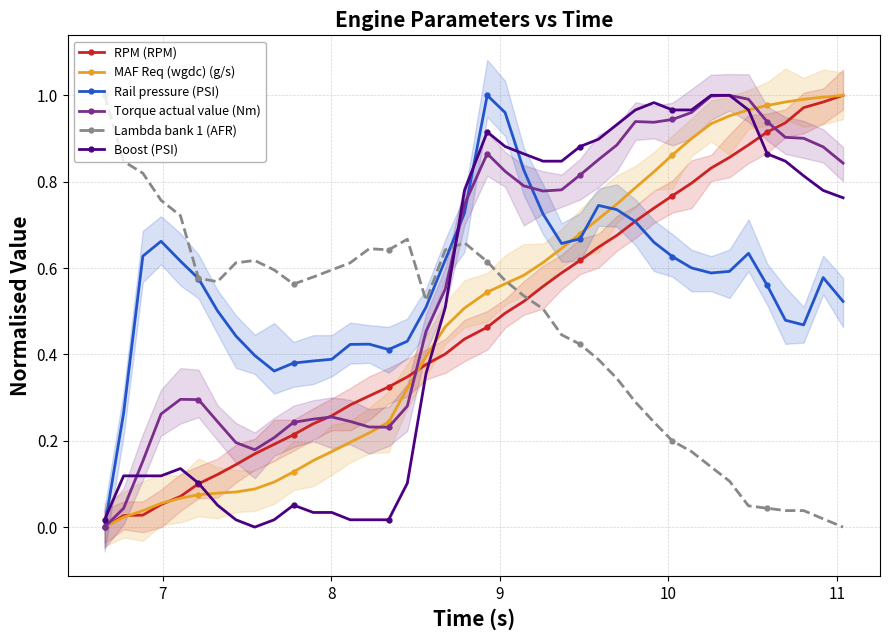

How many positive values does the Torque actual value (Nm) series have?

39